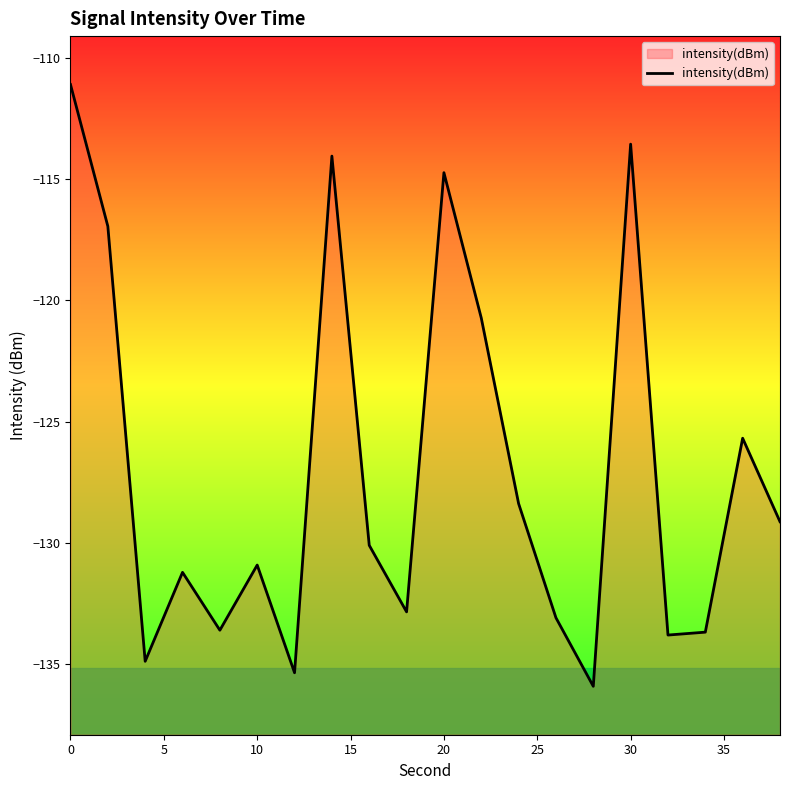

True or false: there are more than 2 points higher than both neighbors.

True